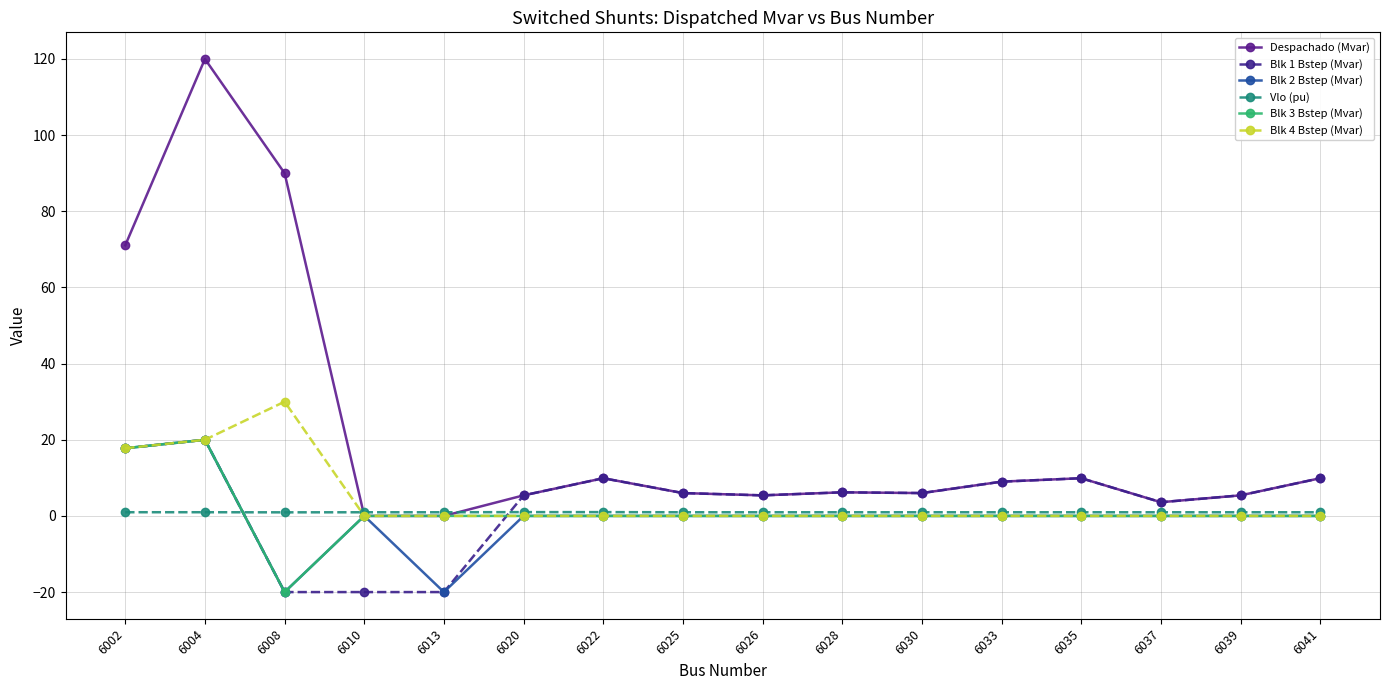

At which category does the chart reach its peak across all series?

6004